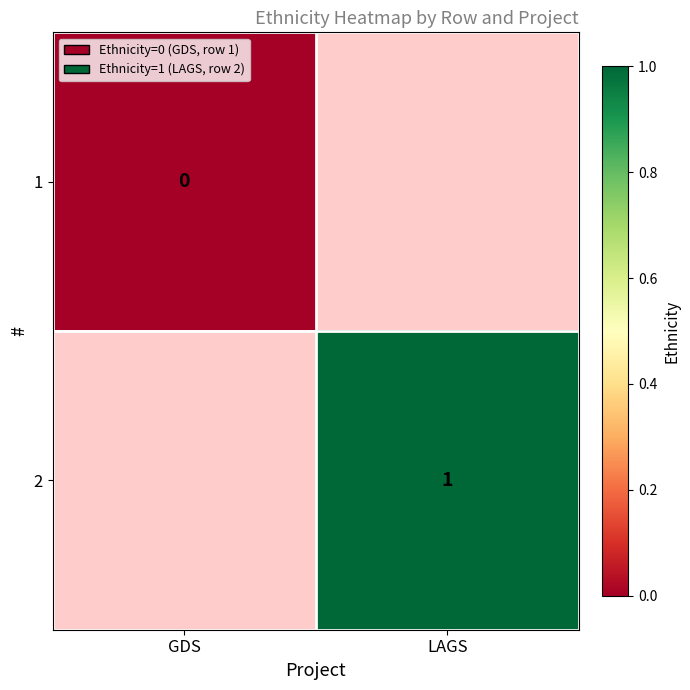

Is it true that 1 equals 0.0 at GDS?

True